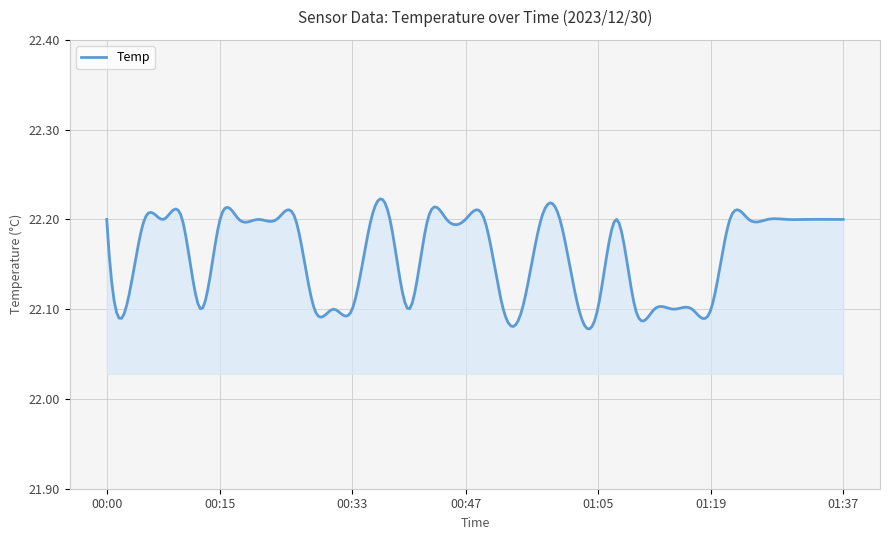

Reading right to left, what are all the values shown in this chart?

22.2	22.2	22.2	22.2	22.2	22.2	22.2	22.1	22.1	22.1	22.1	22.1	22.2	22.1	22.1	22.2	22.2	22.1	22.1	22.2	22.2	22.2	22.2	22.1	22.2	22.2	22.1	22.1	22.1	22.2	22.2	22.2	22.2	22.2	22.1	22.2	22.2	22.2	22.1	22.2